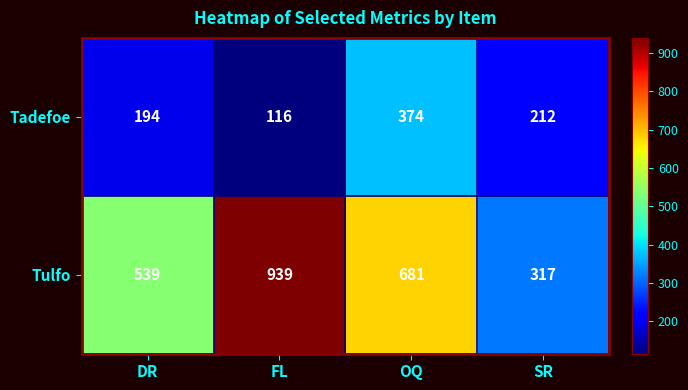

Reading right to left, what are all the values shown in this chart?

Tadefoe: SR=212	OQ=374	FL=116	DR=194
Tulfo: SR=317	OQ=681	FL=939	DR=539